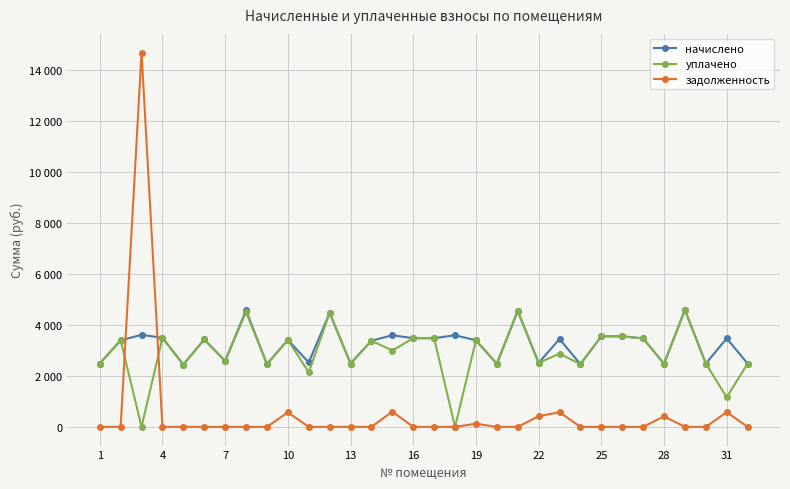

What is the difference between the maximum and minimum values in the начислено series?

2144.5